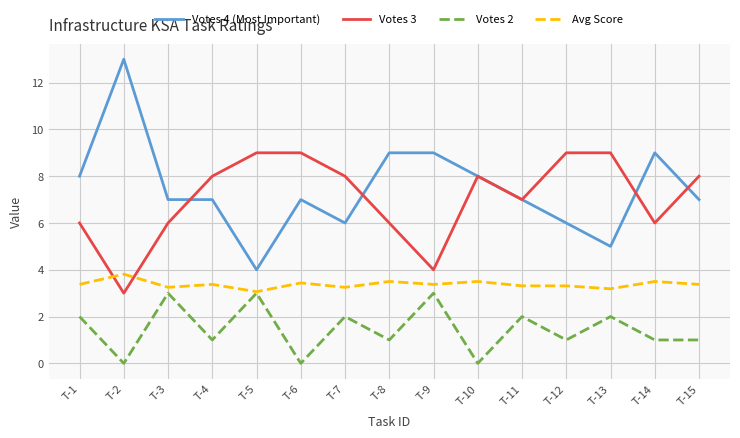

Which category has the highest value across all series?

T-2